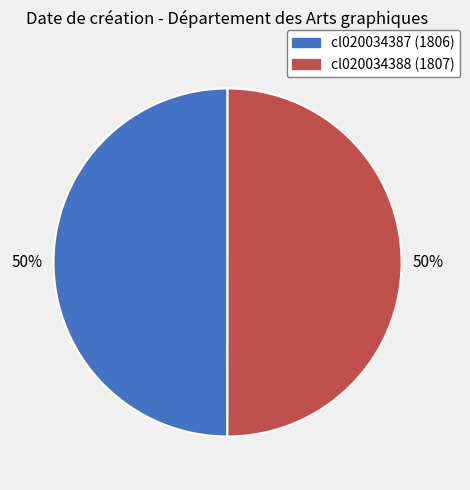

True or false: cl020034388 accounts for 50% of the total.

True